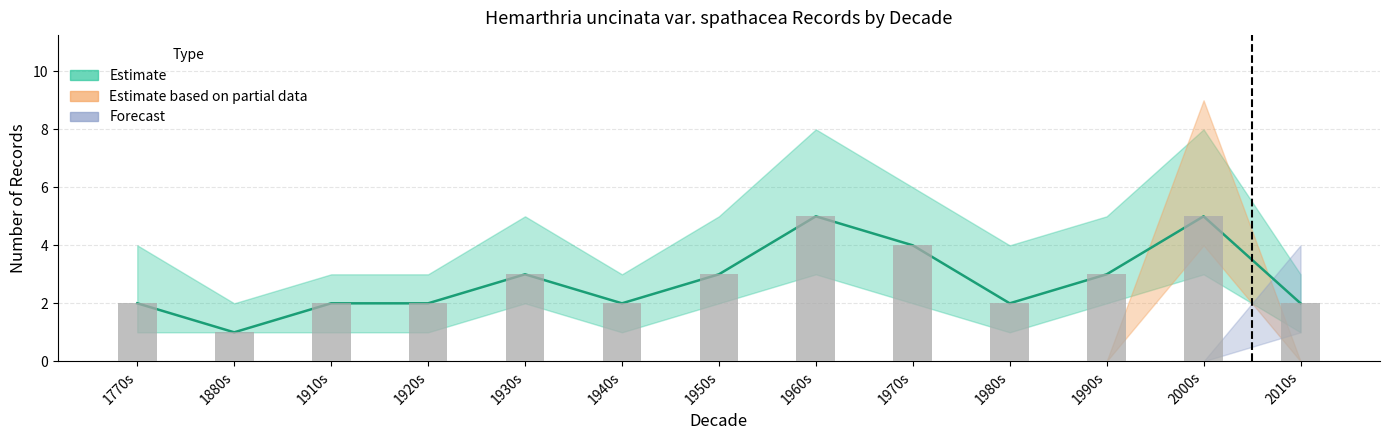

Rank the categories by value from highest to lowest.

1960s, 2000s, 1970s, 1930s, 1950s, 1990s, 1770s, 1910s, 1920s, 1940s, 1980s, 2010s, 1880s